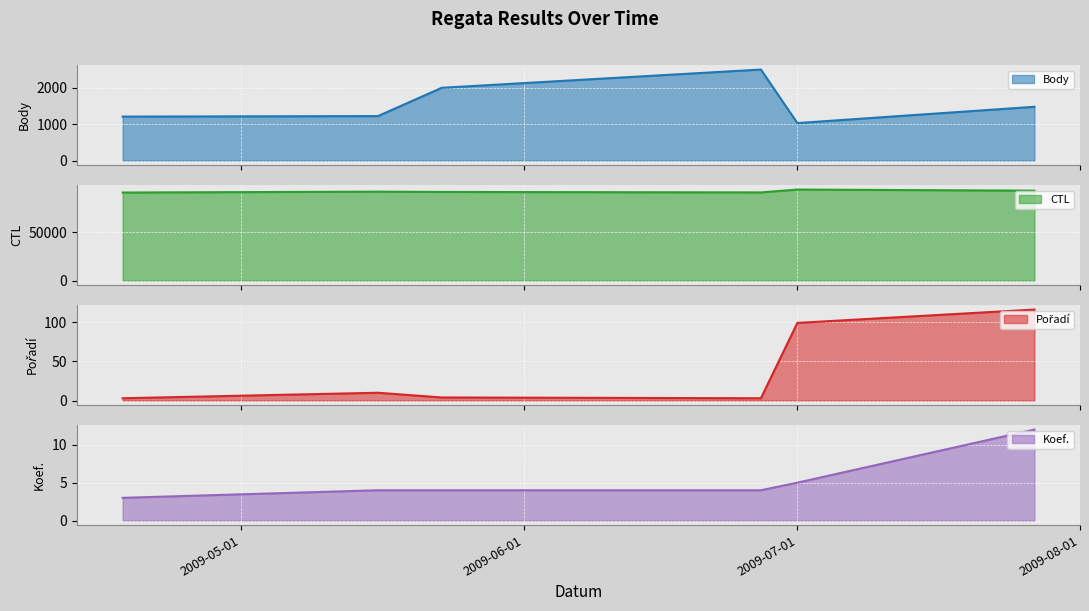

True or false: Koef. and Body cross at least once.

False